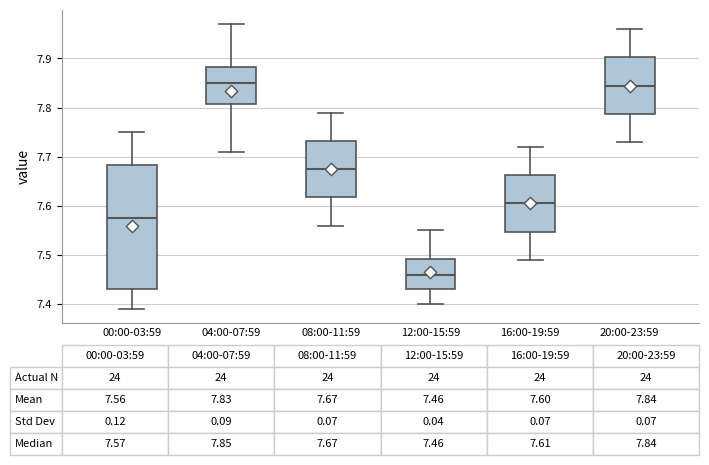

Which box is the tallest, from its lower edge to its upper edge?

00:00-03:59